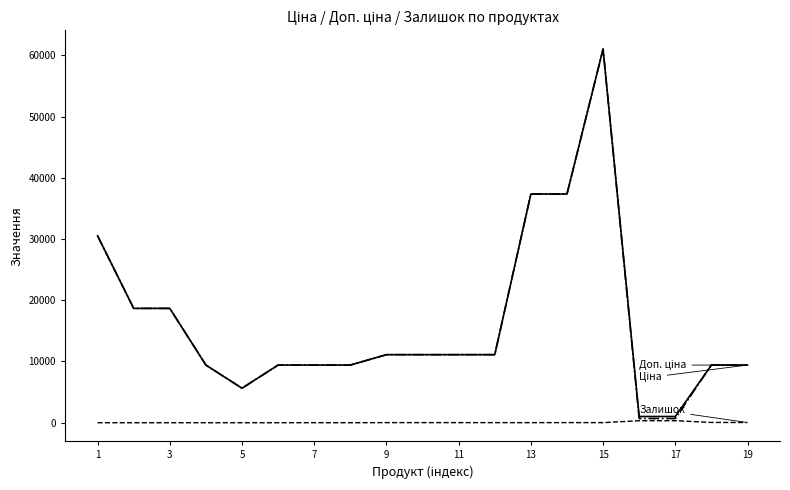

What is the maximum value shown in the chart?

61024.7